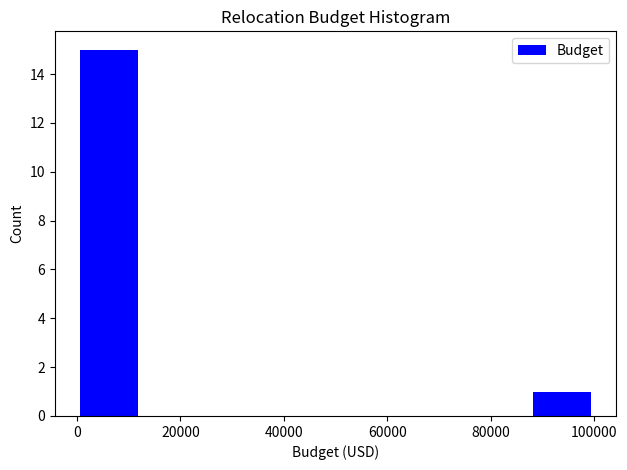

Over which range of the x-axis is the bar tallest?

0 to 12500